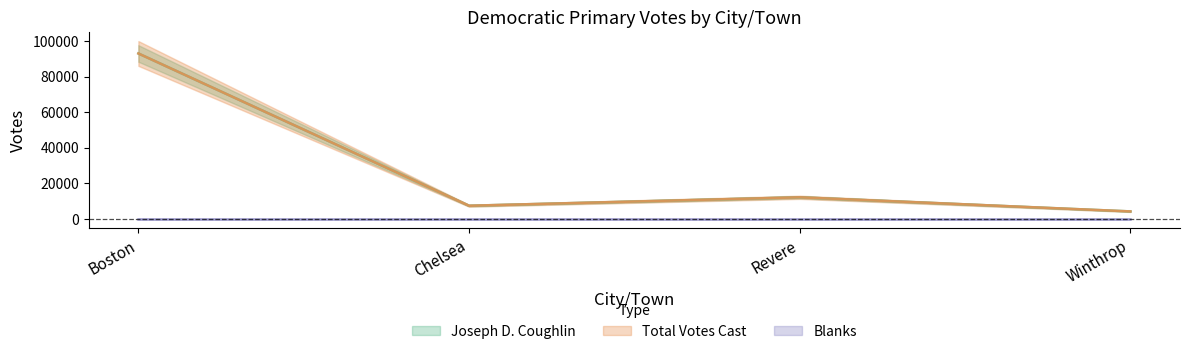

What is the average value of the Joseph D. Coughlin series?

29210